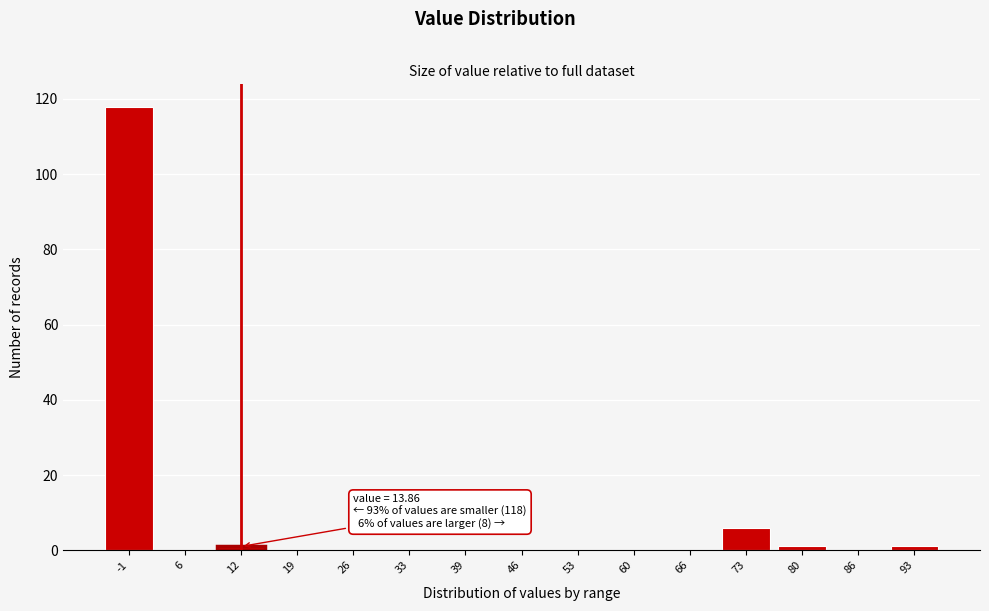

Reading right to left, transcribe all the data shown in this chart.

93=1	86=0	80=1	73=6	66=0	60=0	53=0	46=0	39=0	33=0	26=0	19=0	12=1	6=0	-1=118